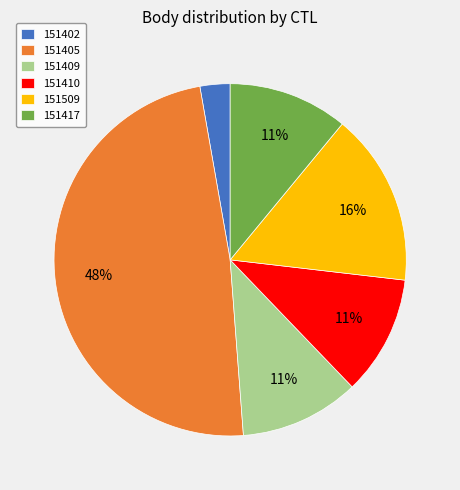

To the nearest percent, what is the combined percentage of 151509 and 151402?

19%